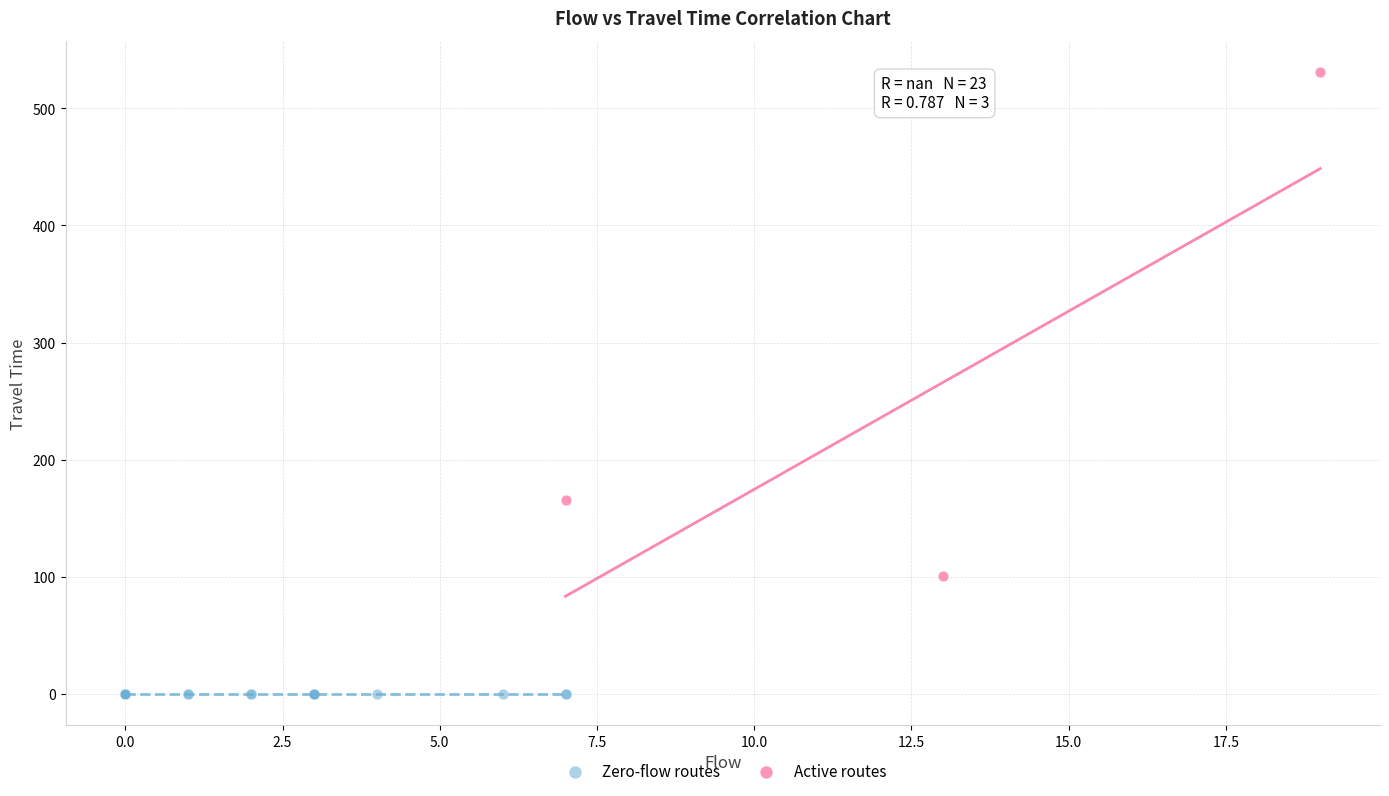

Which series contains the highest Y value?

Active routes